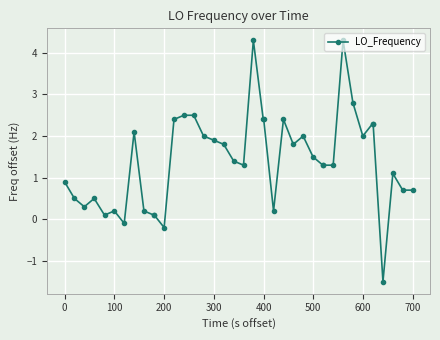

Reading right to left, what are all the values shown in this chart?

0.7	0.7	1.1	-1.5	2.3	2.3	2.0	2.8	4.3	1.3	1.3	1.3	1.5	2.0	1.8	2.4	0.2	2.4	2.4	4.3	1.3	1.4	1.8	1.9	2.0	2.5	2.5	2.4	-0.2	0.1	0.1	0.2	2.1	-0.1	0.2	0.1	0.5	0.3	0.5	0.9